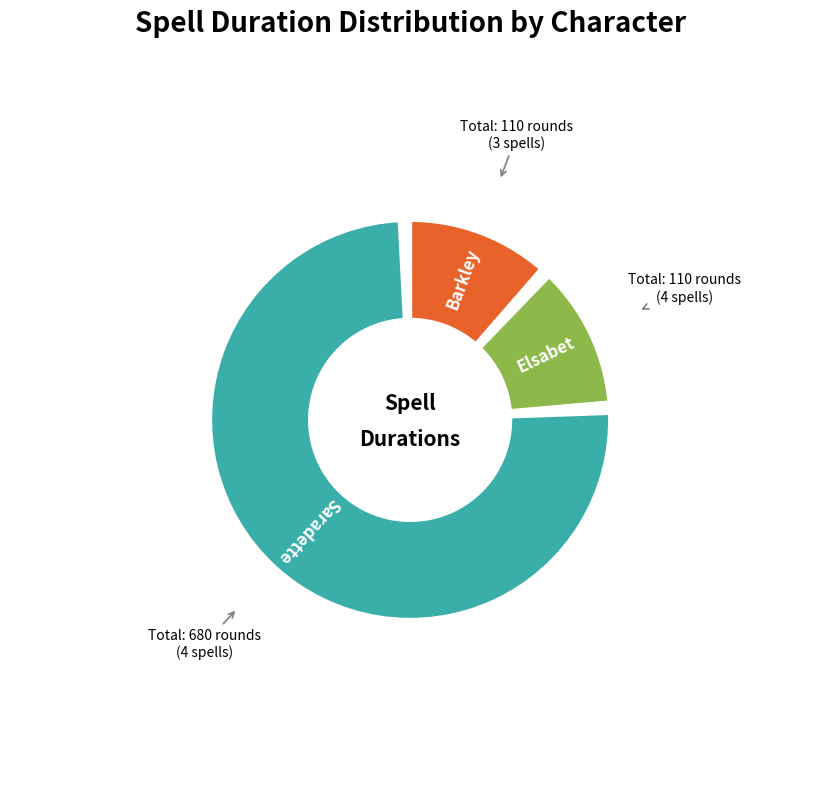

Does Elsabet: Protection from Evil represent more than half of the total?

No